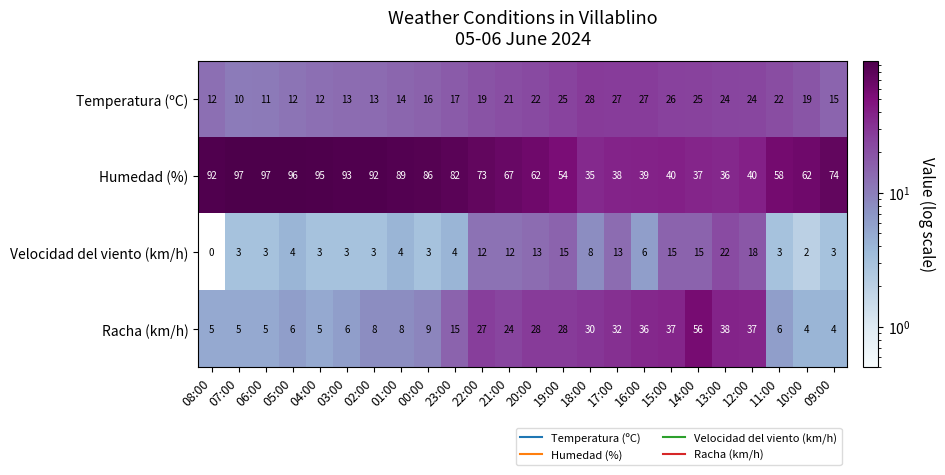

How many series are shown in this chart?

4